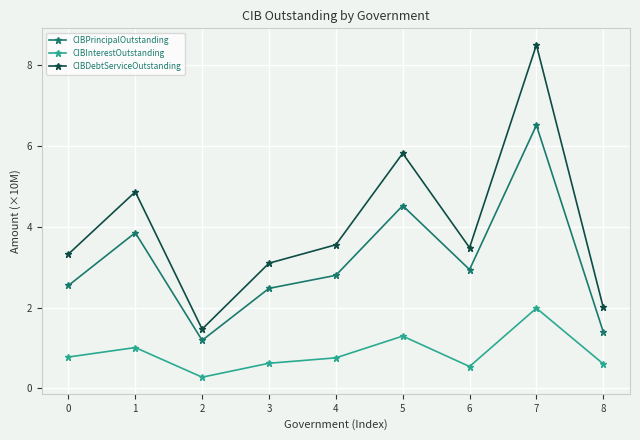

Rank the series by their maximum value, from highest to lowest.

CIBDebtServiceOutstanding, CIBPrincipalOutstanding, CIBInterestOutstanding